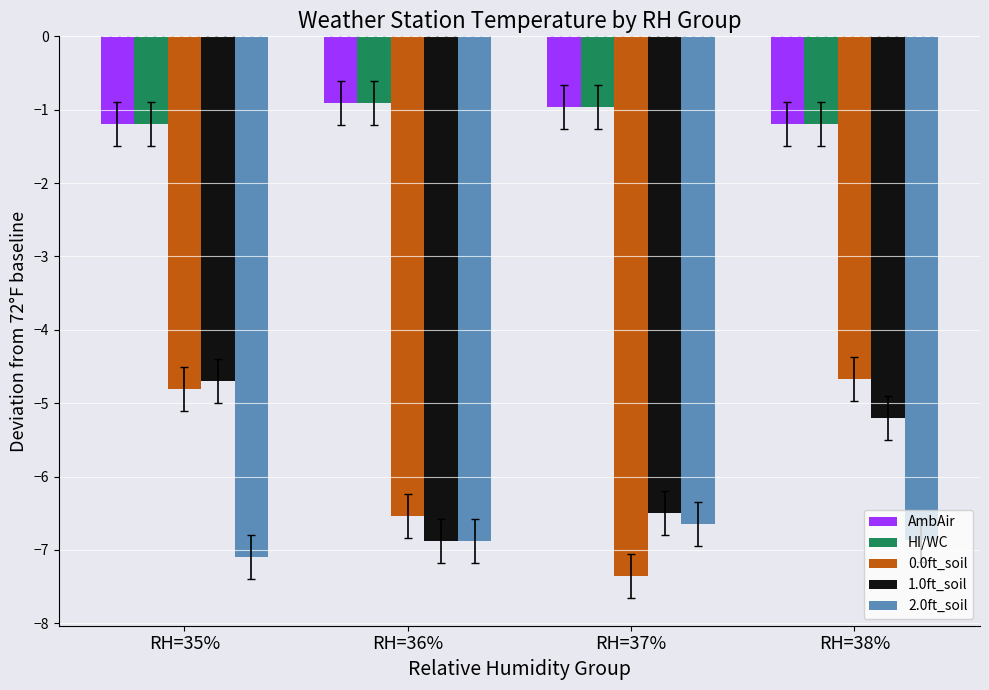

What is the spread (max minus min) of values at RH=36%?

6.0